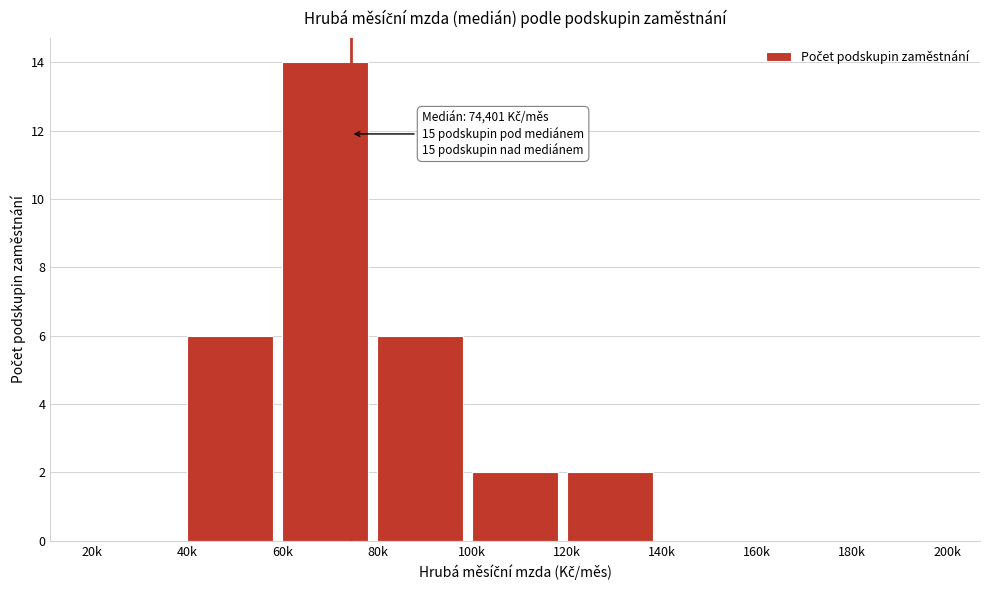

Reading right to left, what are all the values shown in this chart?

180k=0	160k=0	140k=0	120k=2	100k=2	80k=6	60k=14	40k=6	20k=0